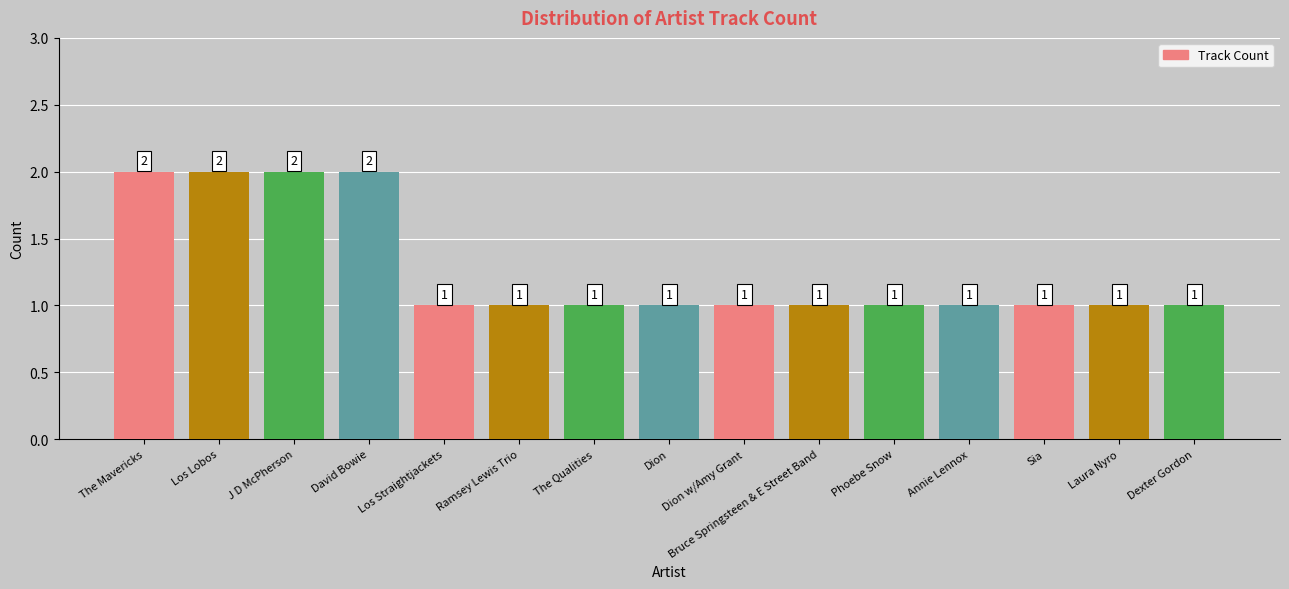

What is the value of the 4th bar from the left?

2